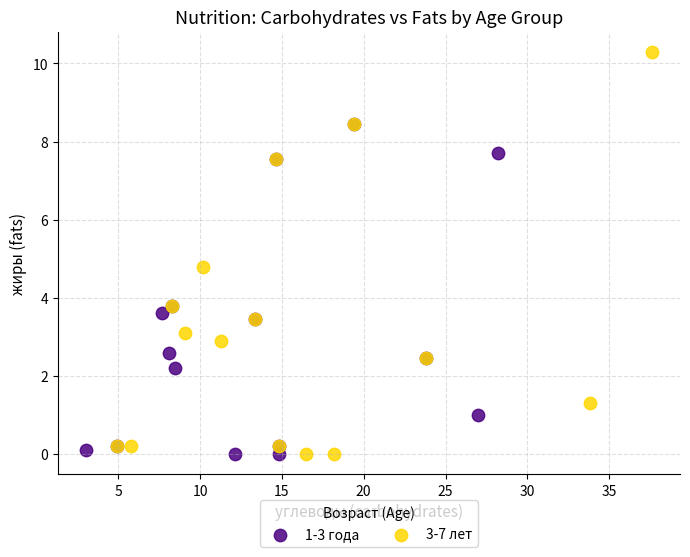

Which series has the widest spread of Y values?

3-7 лет